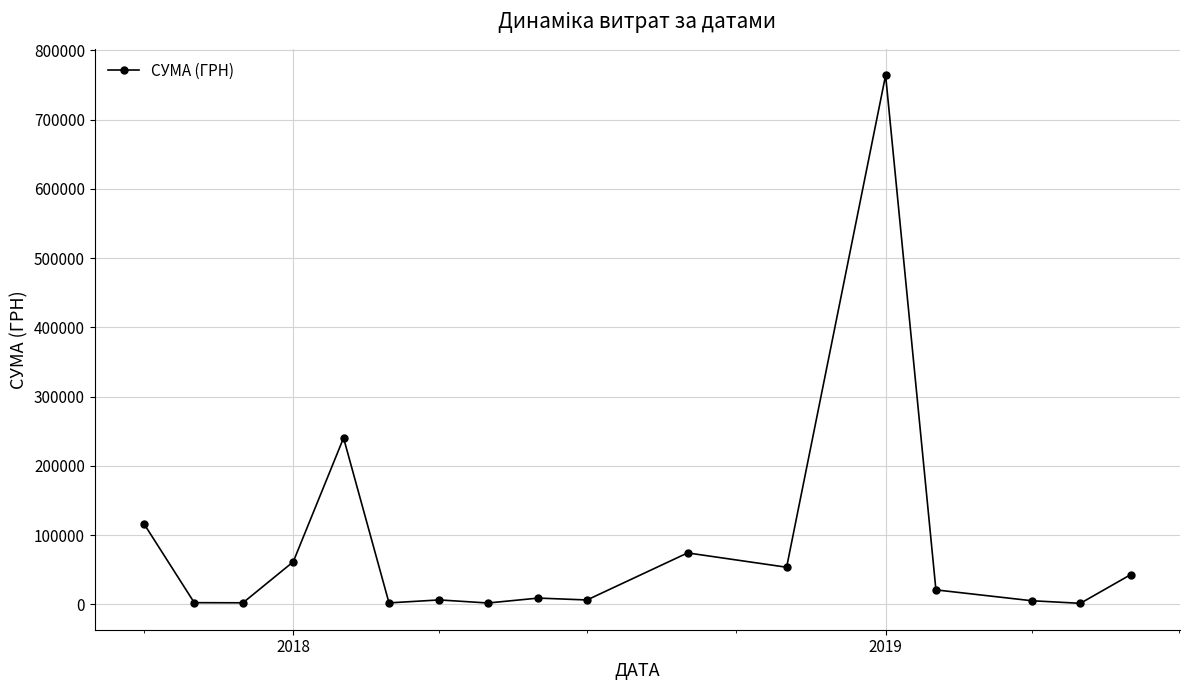

What is the average value?

83045.8